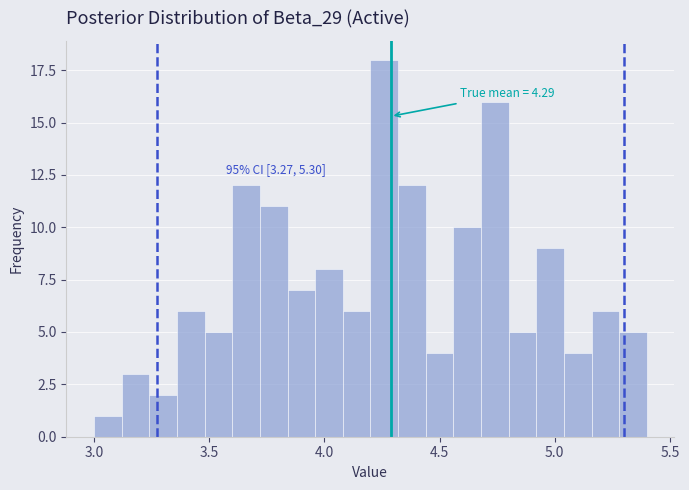

Read against the x-axis, roughly where is the centre of the tallest bar?

4.25